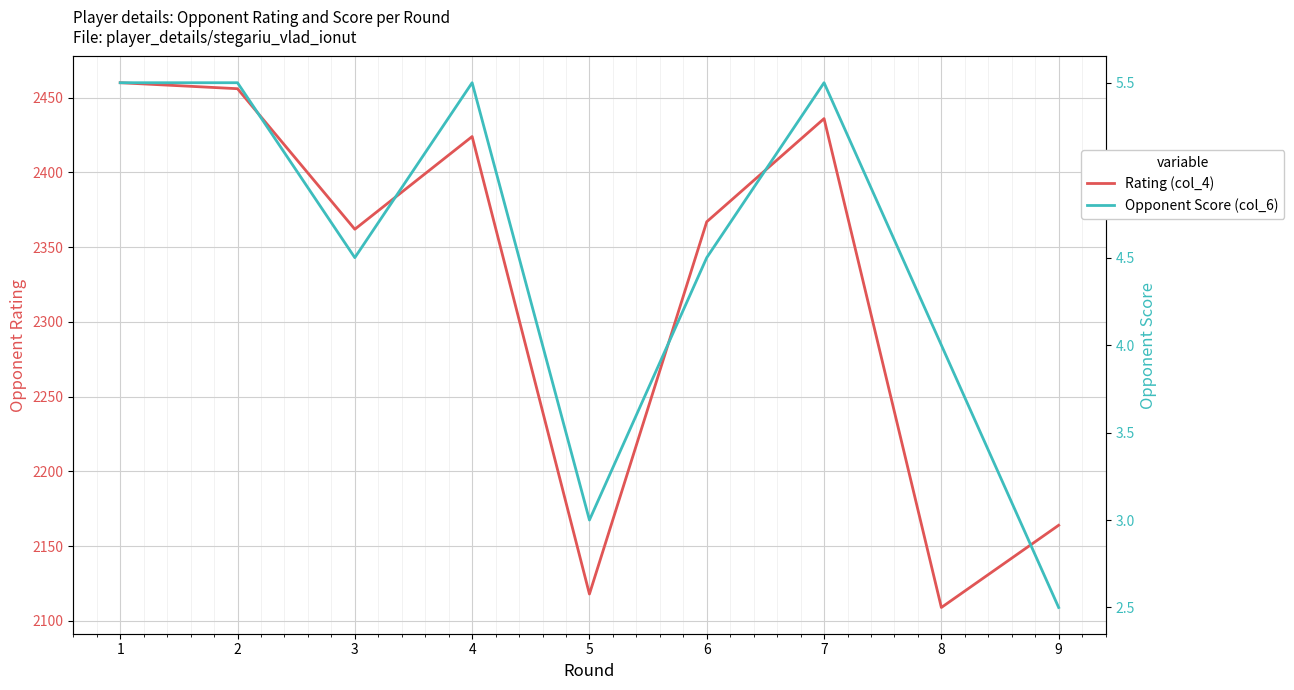

Read the Opponent Score (col_6) value at 5.

3.0